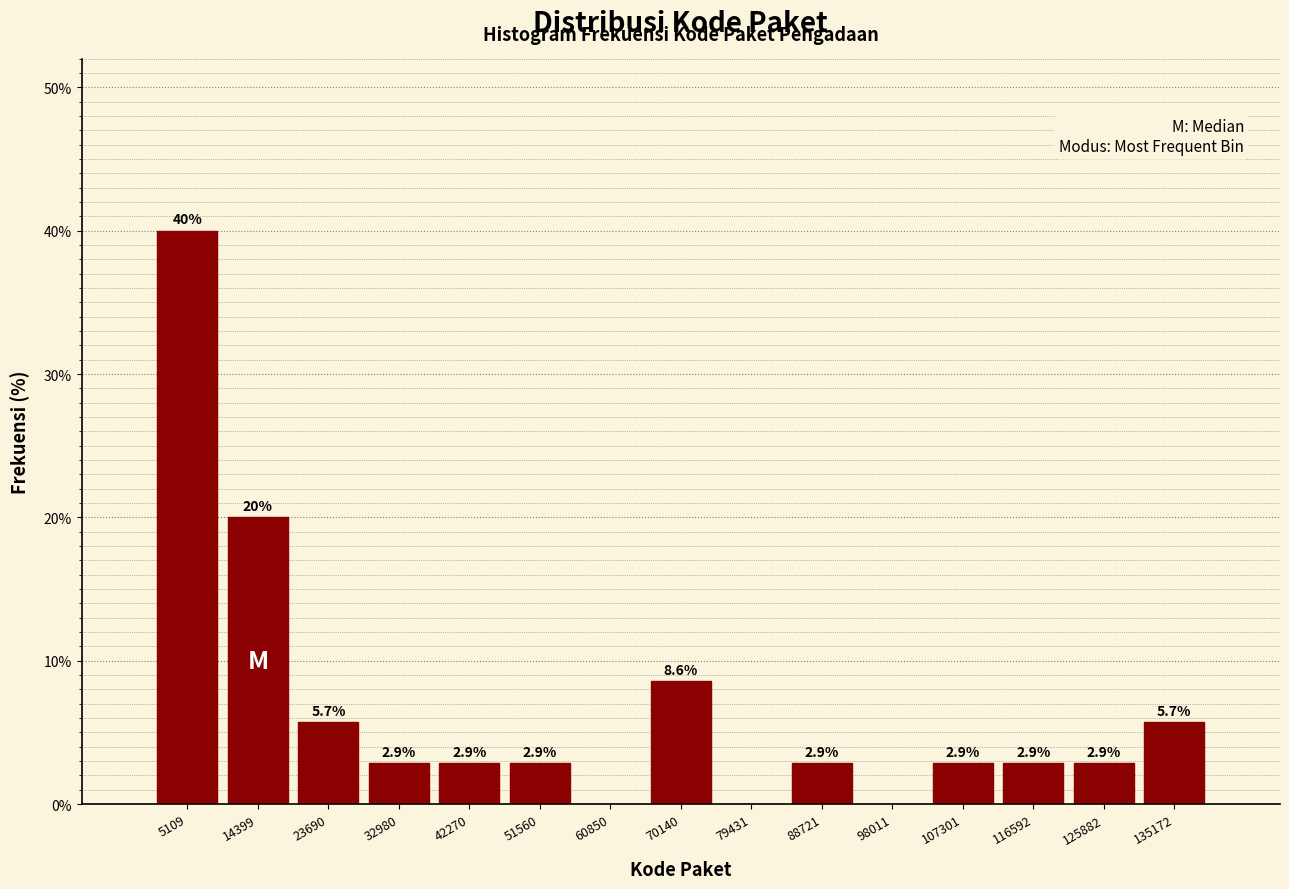

Which range on the x-axis has the tallest bar?

0 to 10000